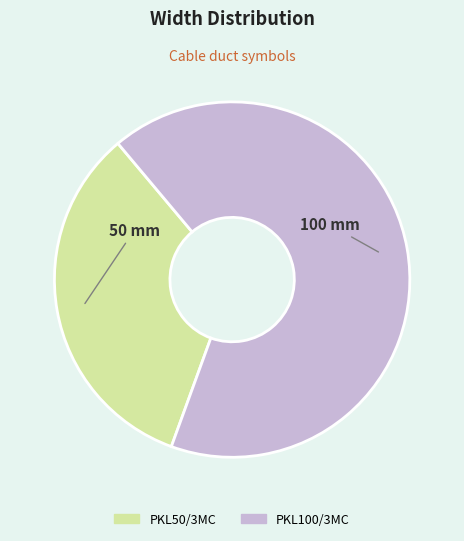

What is the ratio of the value at PKL100/3MC to the value at PKL50/3MC?

2.0